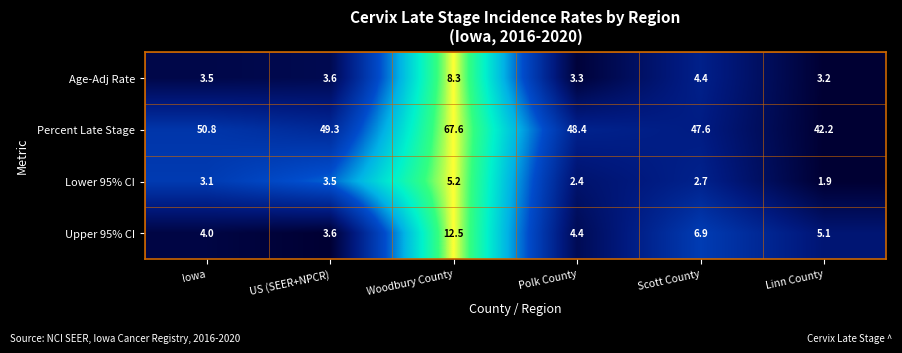

What is the maximum value shown in the chart?

67.6